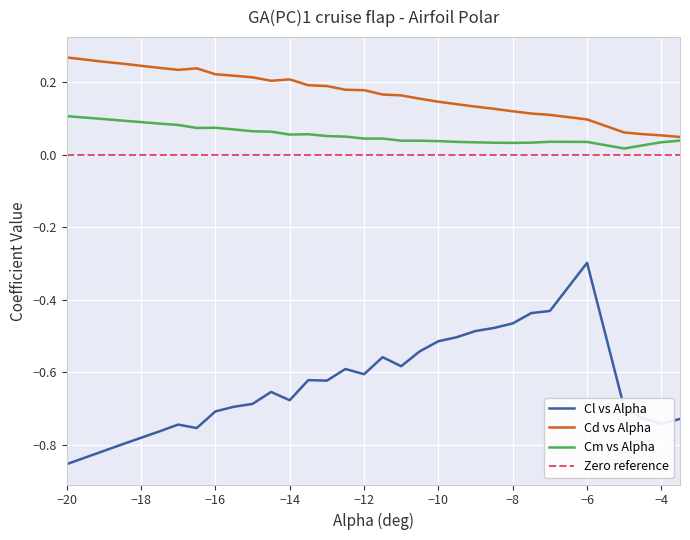

True or false: Cm vs Alpha and Cl vs Alpha intersect in this chart.

False